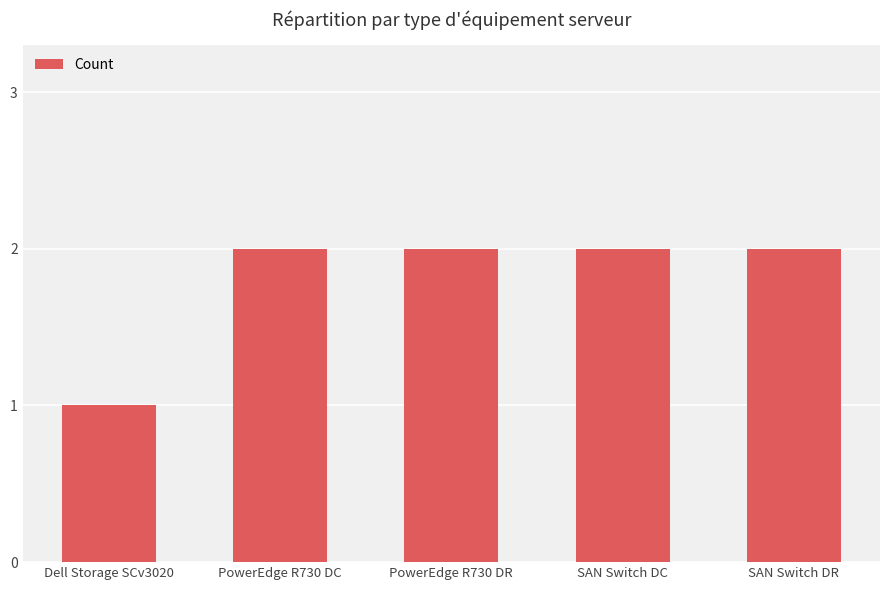

What is the approximate value at SAN Switch DR?

2